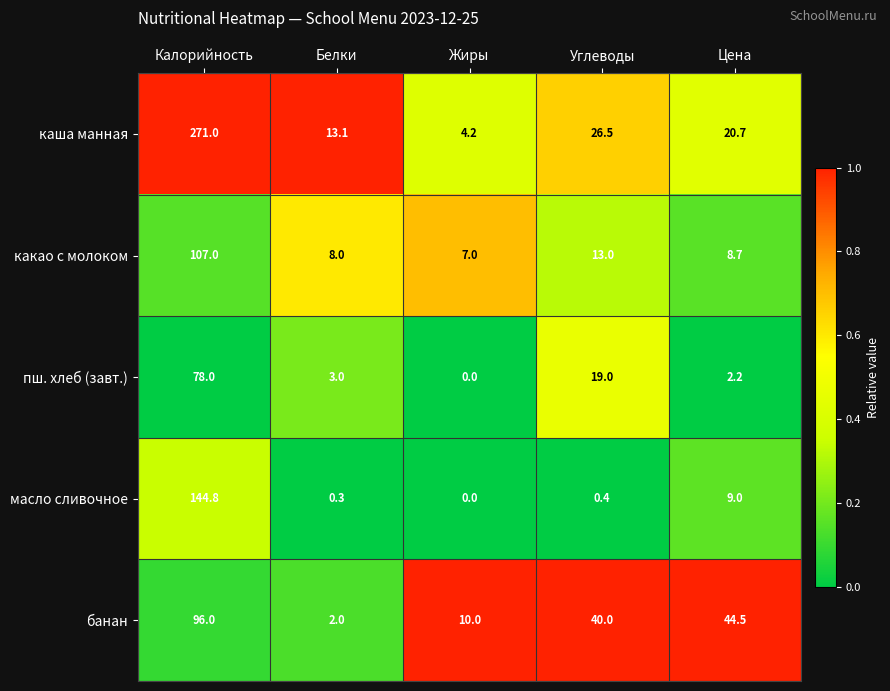

The value of банан at Калорийность is 96.0. True or false?

True